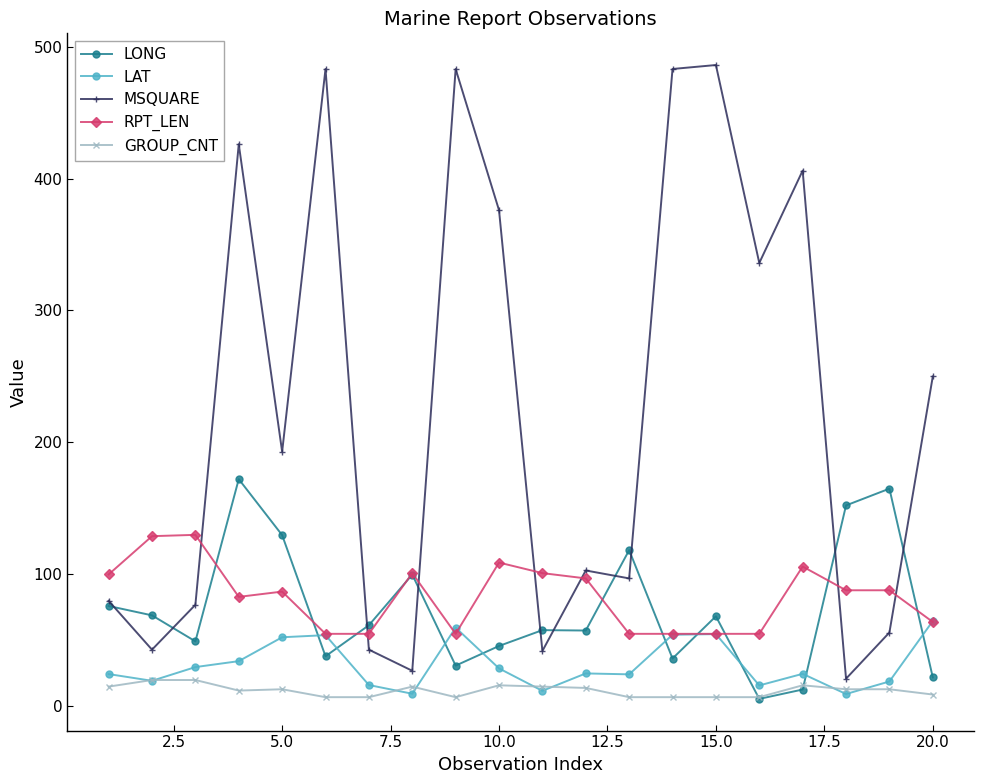

How many lines are shown in the chart?

5